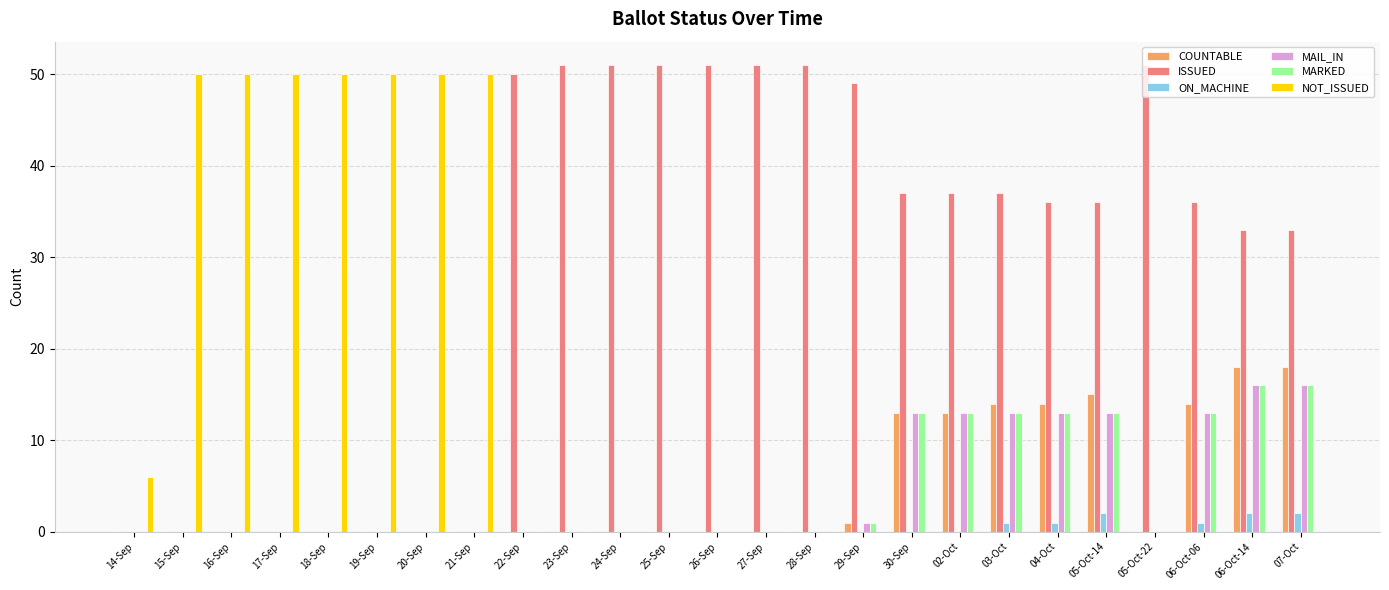

How many groups of bars are there?

25